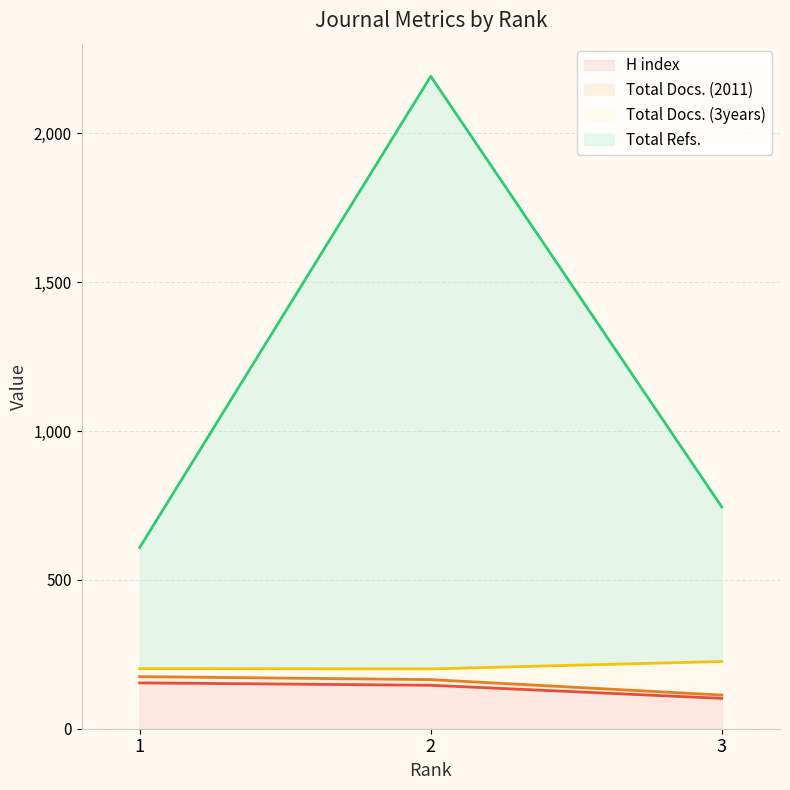

Which category has the highest value across all series?

2